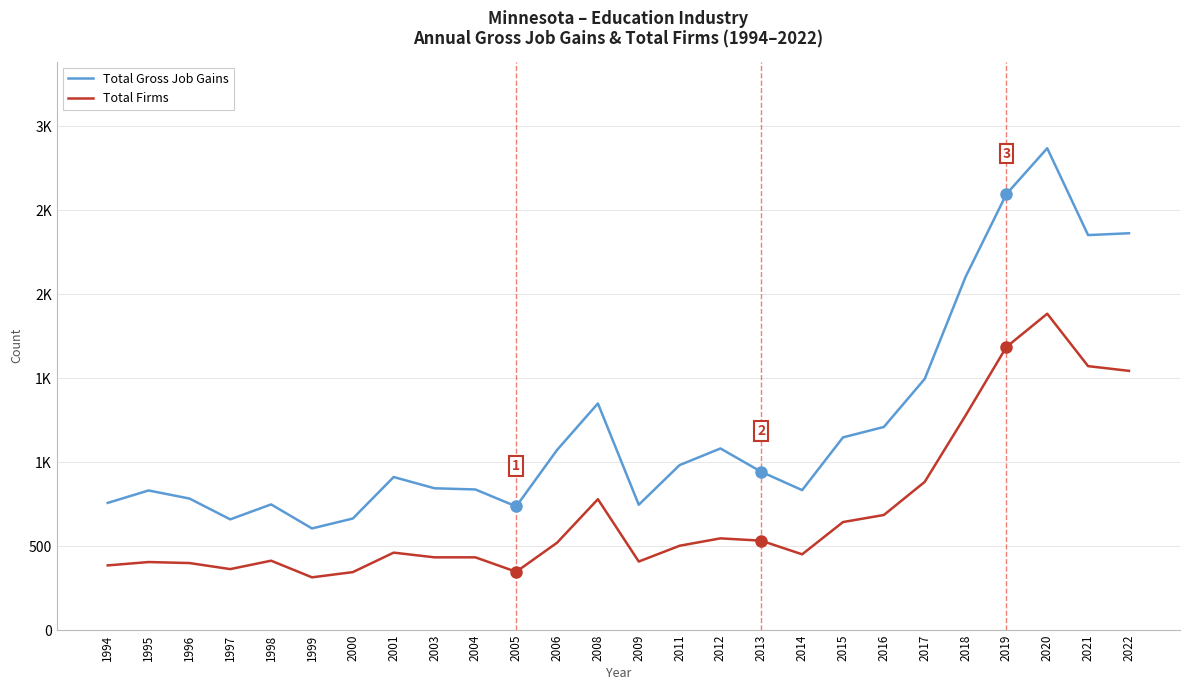

List the series in order of their peak value, lowest first.

Total Firms, Total Gross Job Gains